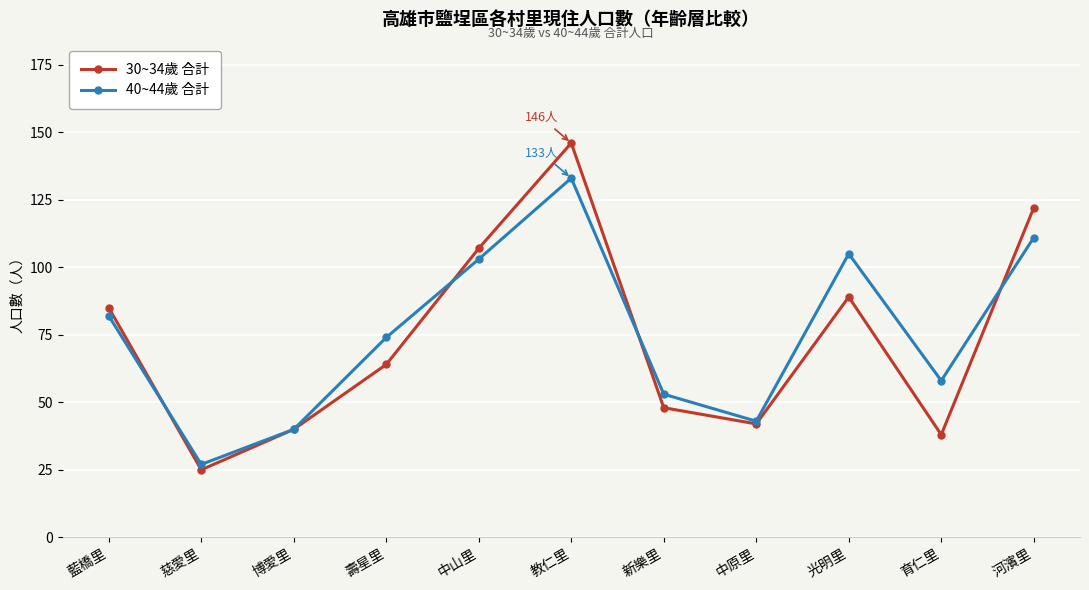

Between 壽星里 and 教仁里, which series saw the biggest shift?

30~34歲 合計